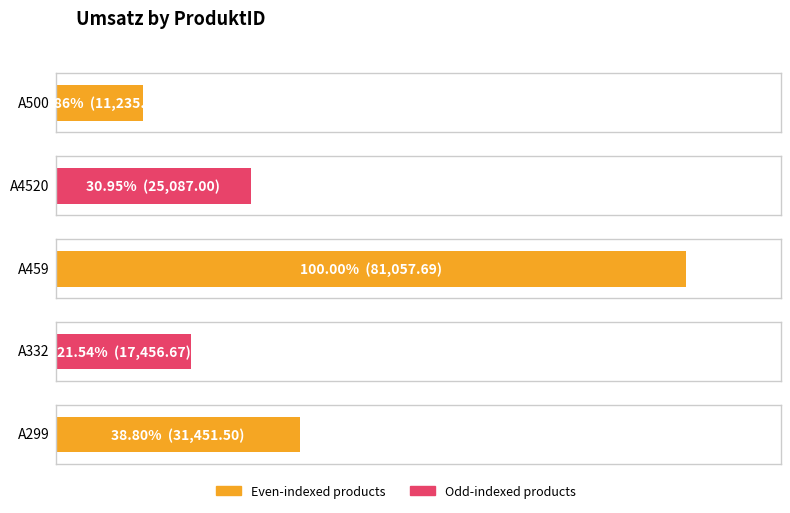

Reading left to right, transcribe all the data shown in this chart.

A500=11235.2	A4520=25087.0	A459=81057.7	A332=17456.7	A299=31451.5